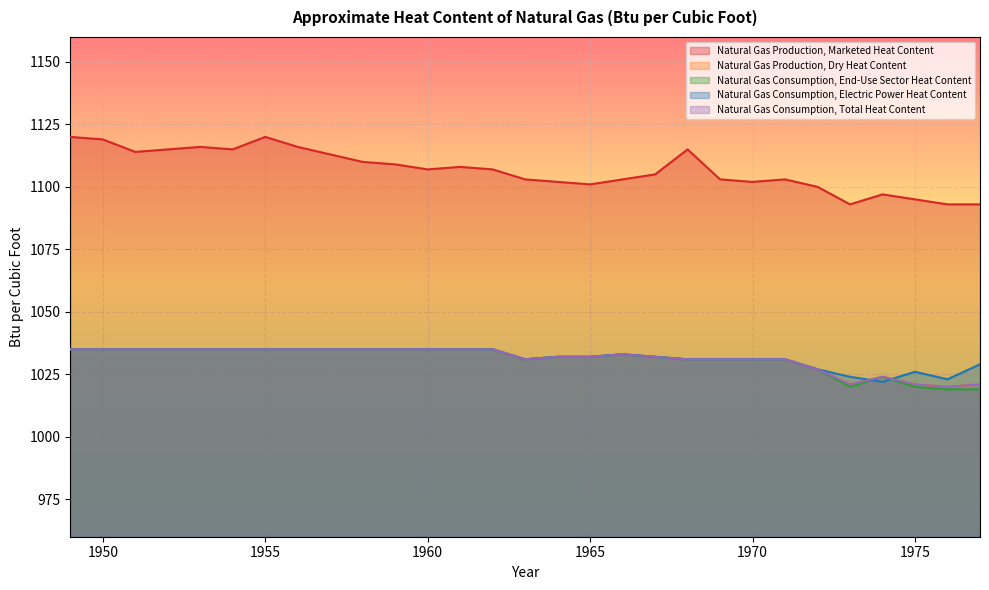

List the labels in order of Natural Gas Consumption, End-Use Sector Heat Content value, smallest first.

1976, 1977, 1973, 1975, 1974, 1972, 1963, 1968, 1969, 1970, 1971, 1964, 1965, 1967, 1966, 1949, 1950, 1951, 1952, 1953, 1954, 1955, 1956, 1957, 1958, 1959, 1960, 1961, 1962